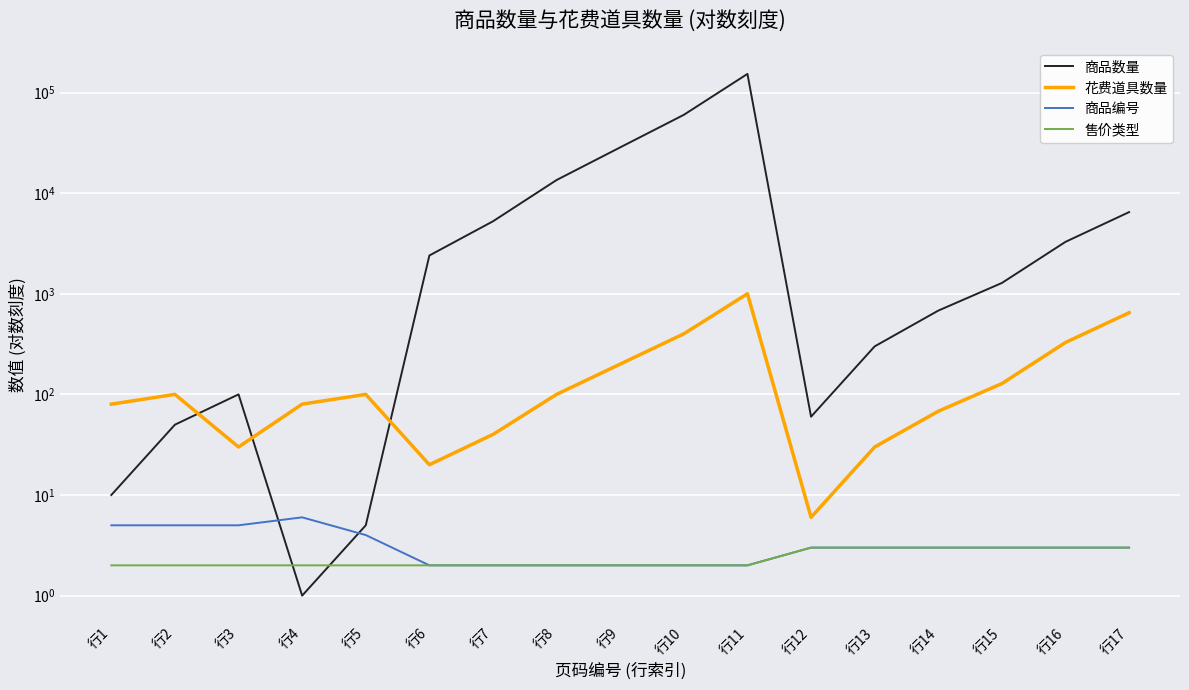

Where is the first local maximum for 商品数量?

行3